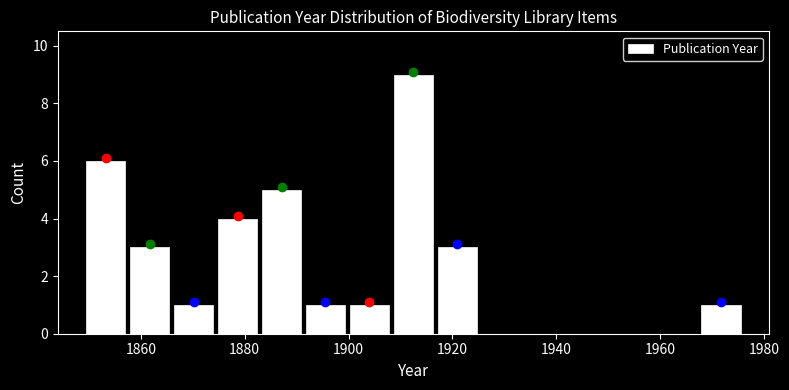

Reading left to right, transcribe this chart: for each bar, give the range it covers on the x-axis and its height. Neither the bar edges nor the heights are printed on the chart, so give them approximately, as read against the axes.

1850 to 1858: 6
1858 to 1866: 3
1866 to 1874: 1
1874 to 1882: 4
1882 to 1892: 5
1892 to 1900: 1
1900 to 1908: 1
1908 to 1916: 9
1916 to 1926: 3
1926 to 1934: 0
1934 to 1942: 0
1942 to 1950: 0
1950 to 1960: 0
1960 to 1968: 0
1968 to 1976: 1